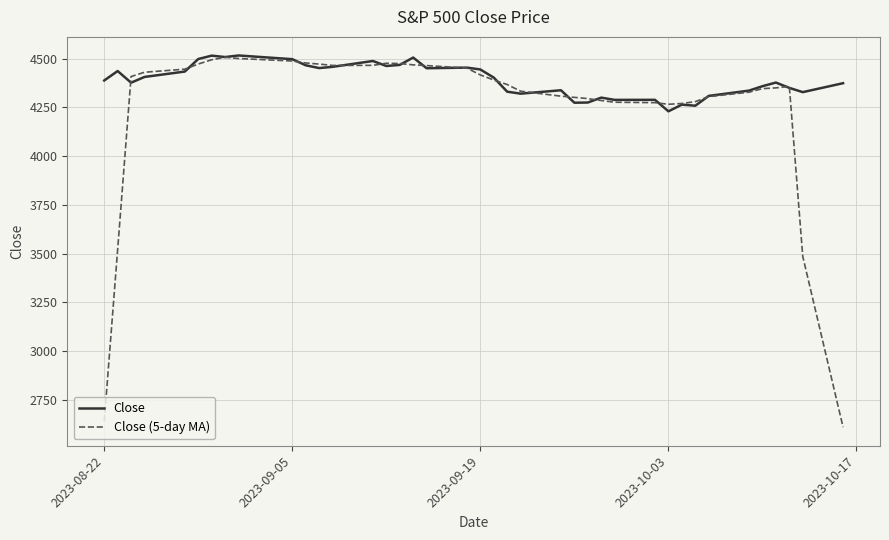

After their last crossing, which series has the higher values: Close or Close (5-day MA)?

Close